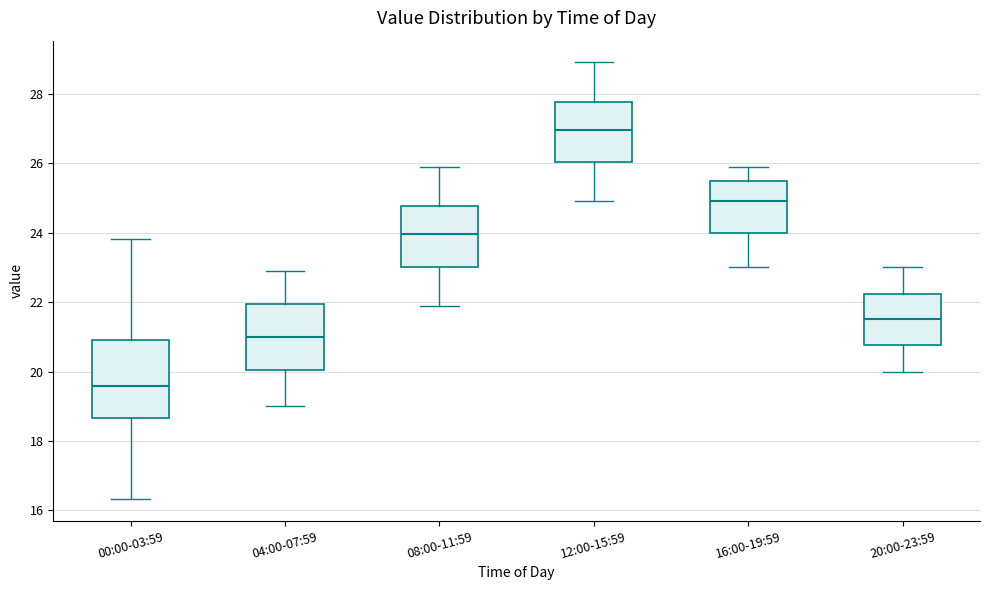

Reading left to right, transcribe this box plot: for each box, give where its median line is, the range the box spans, and where its two whiskers end, as read against the y-axis. The values are not printed on the chart, so give them approximately, as read against the axis.

00:00-03:59: median 19.6, box 18.6 to 21.0, whiskers 16.4 to 23.8
04:00-07:59: median 21.0, box 20.0 to 22.0, whiskers 19.0 to 23.0
08:00-11:59: median 24.0, box 23.0 to 24.8, whiskers 22.0 to 26.0
12:00-15:59: median 27.0, box 26.0 to 27.8, whiskers 25.0 to 29.0
16:00-19:59: median 25.0, box 24.0 to 25.6, whiskers 23.0 to 26.0
20:00-23:59: median 21.6, box 20.8 to 22.2, whiskers 20.0 to 23.0